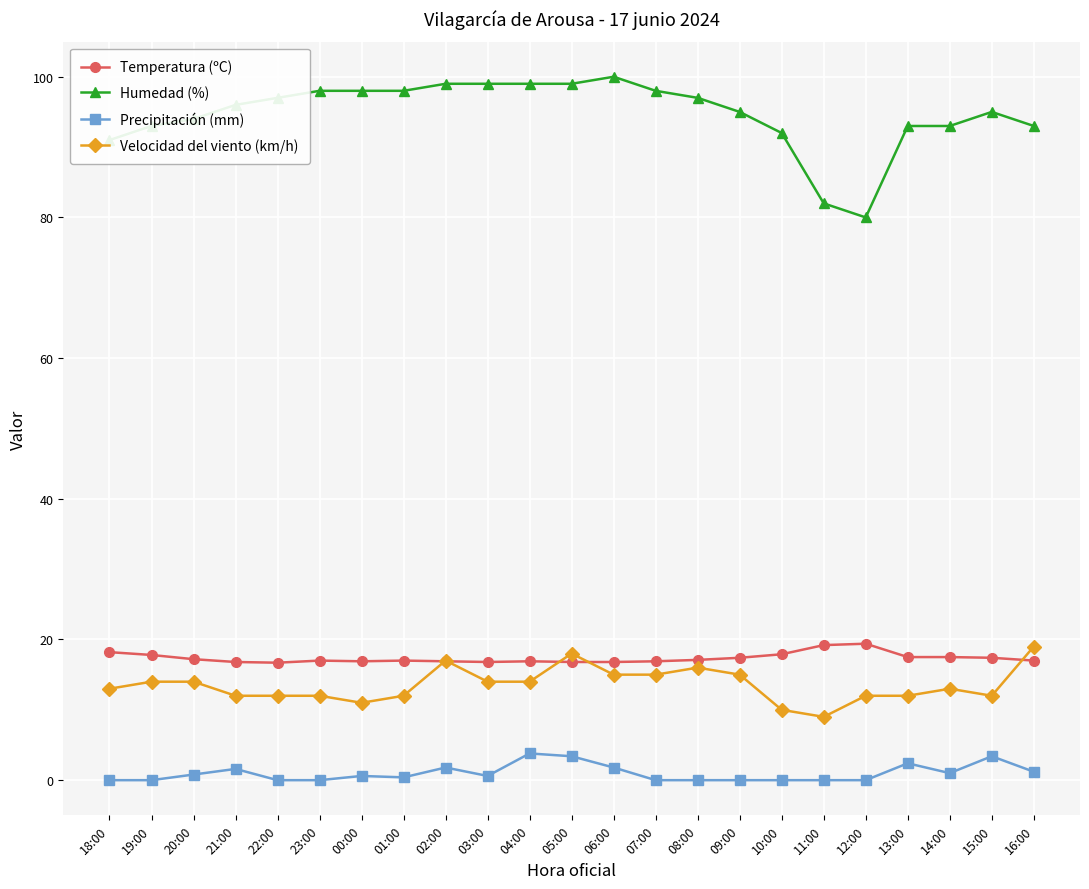

How many categories are shown in the chart?

23